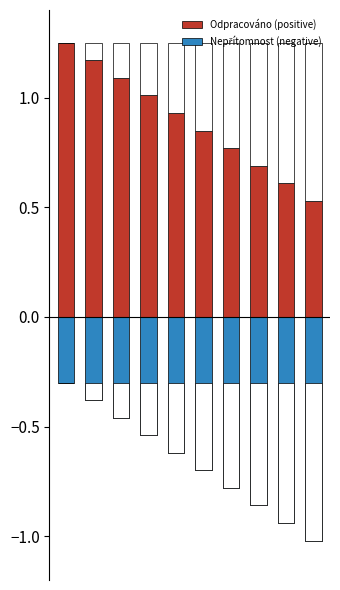

Is it true that Nepřítomnost (negative) equals -0.1 at 1?

False